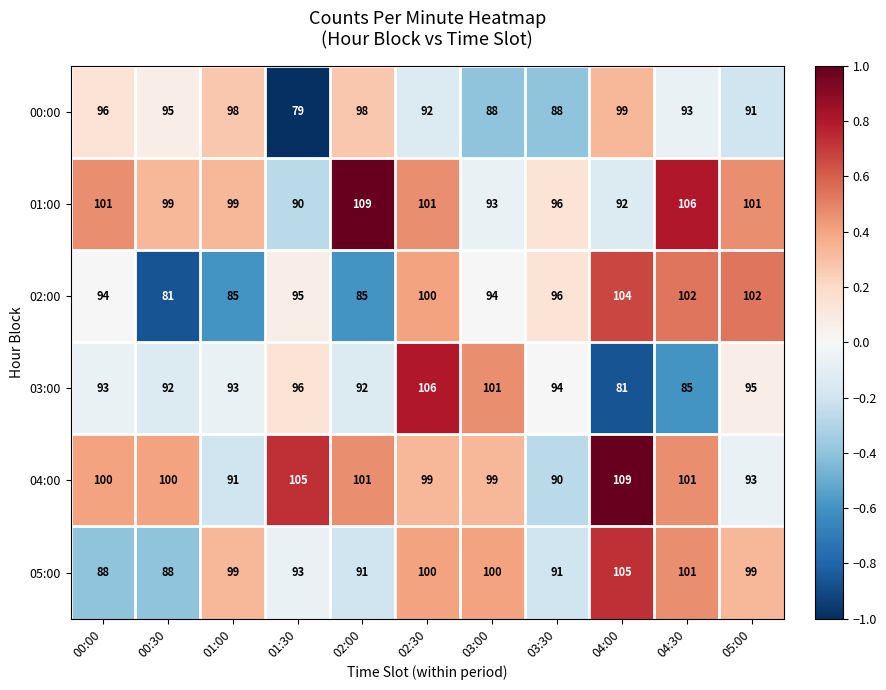

Count the number of data series in this chart.

6